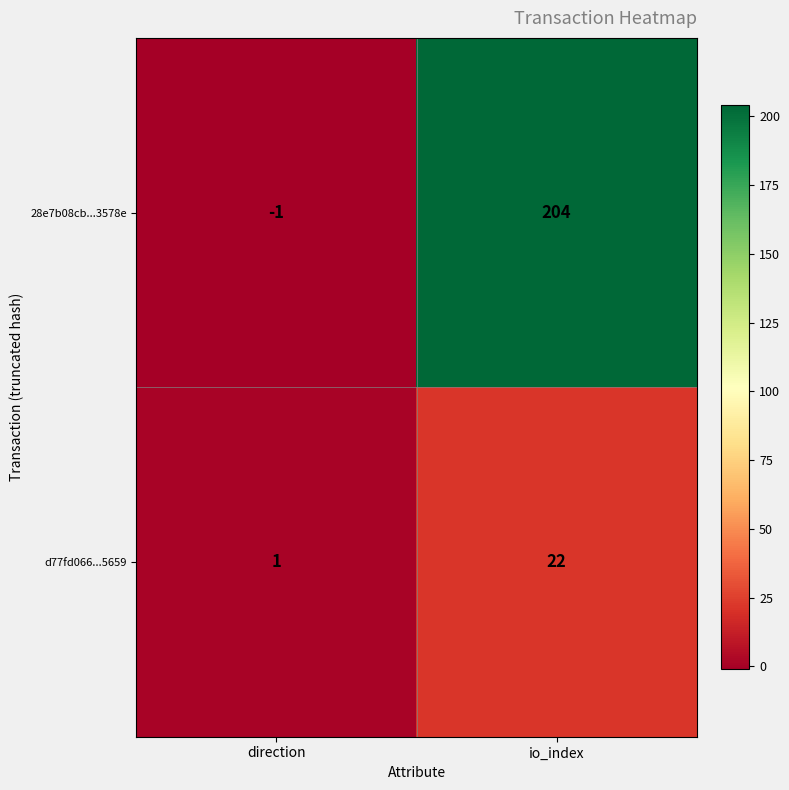

List the series in order of their overall mean, highest first.

28e7b08cb...3578e, d77fd066...5659